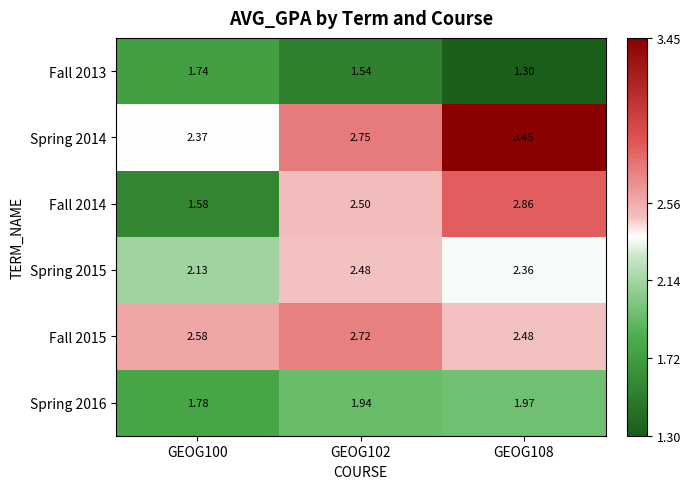

Is the value of Fall 2015 at GEOG108 greater than the value of Fall 2014 at GEOG102?

No